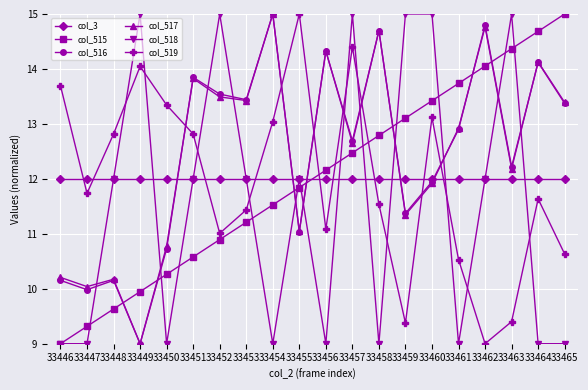

What is the difference between the highest and lowest values at 33456?

5.3